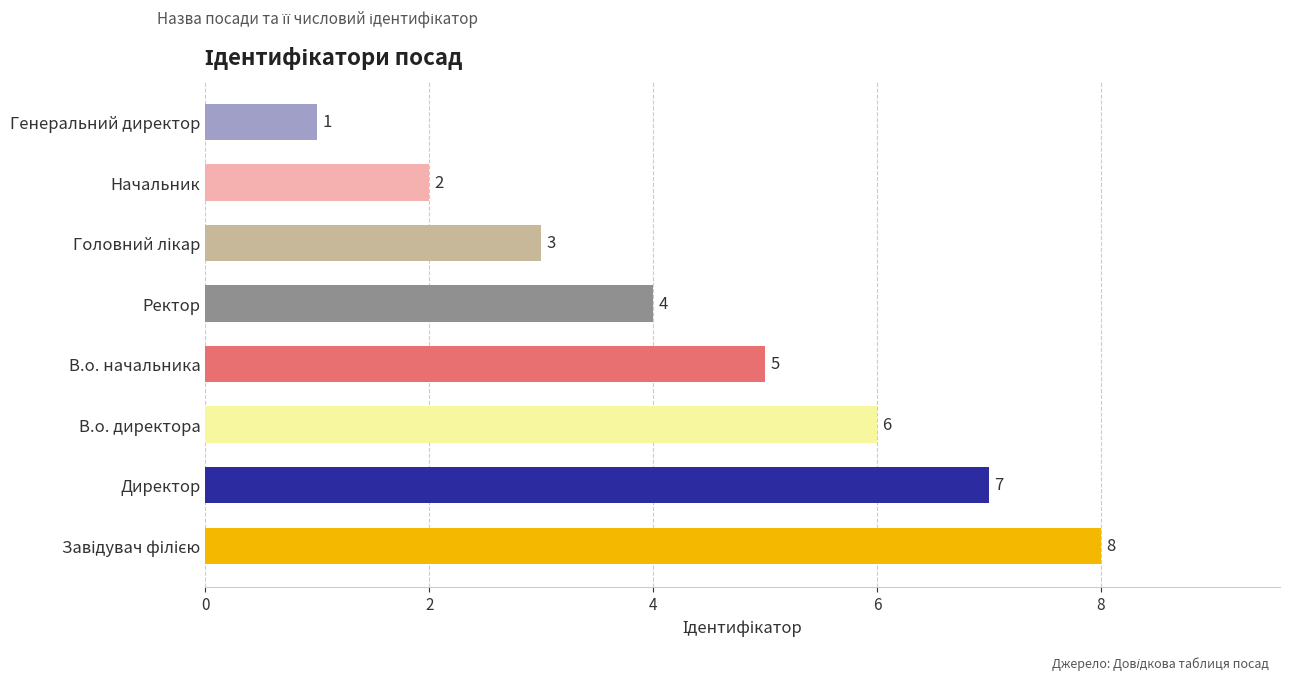

What is the difference between the second highest and second lowest values?

5